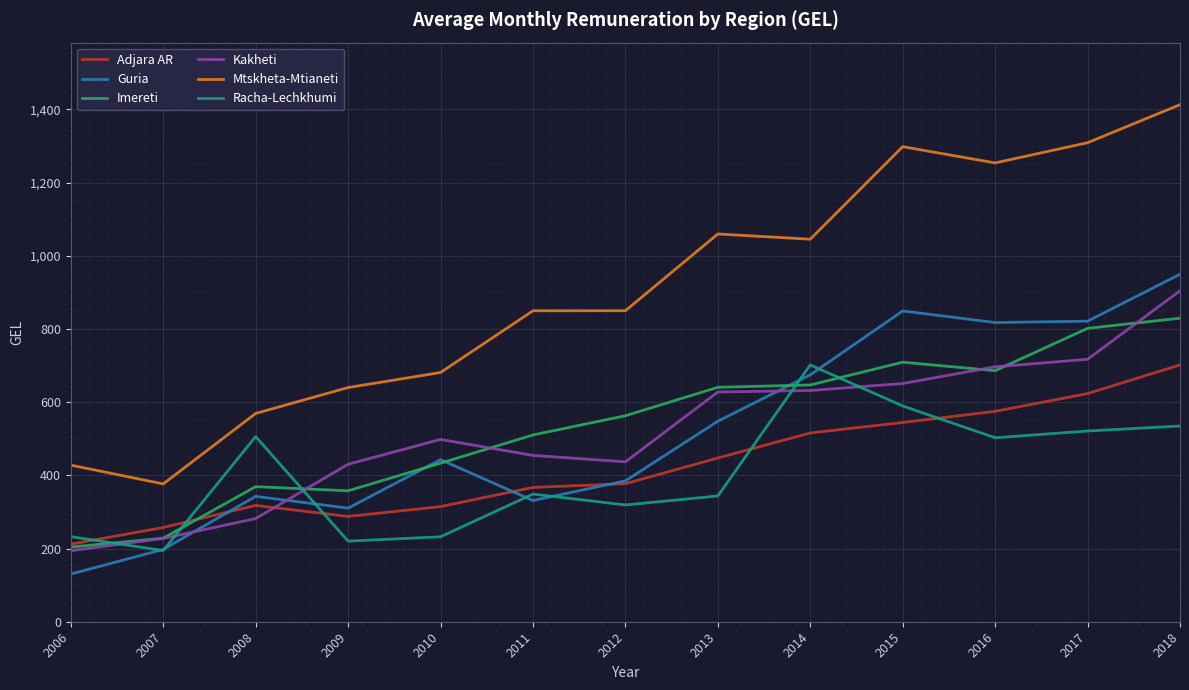

The value of Guria at 2006 is 130.3. True or false?

True